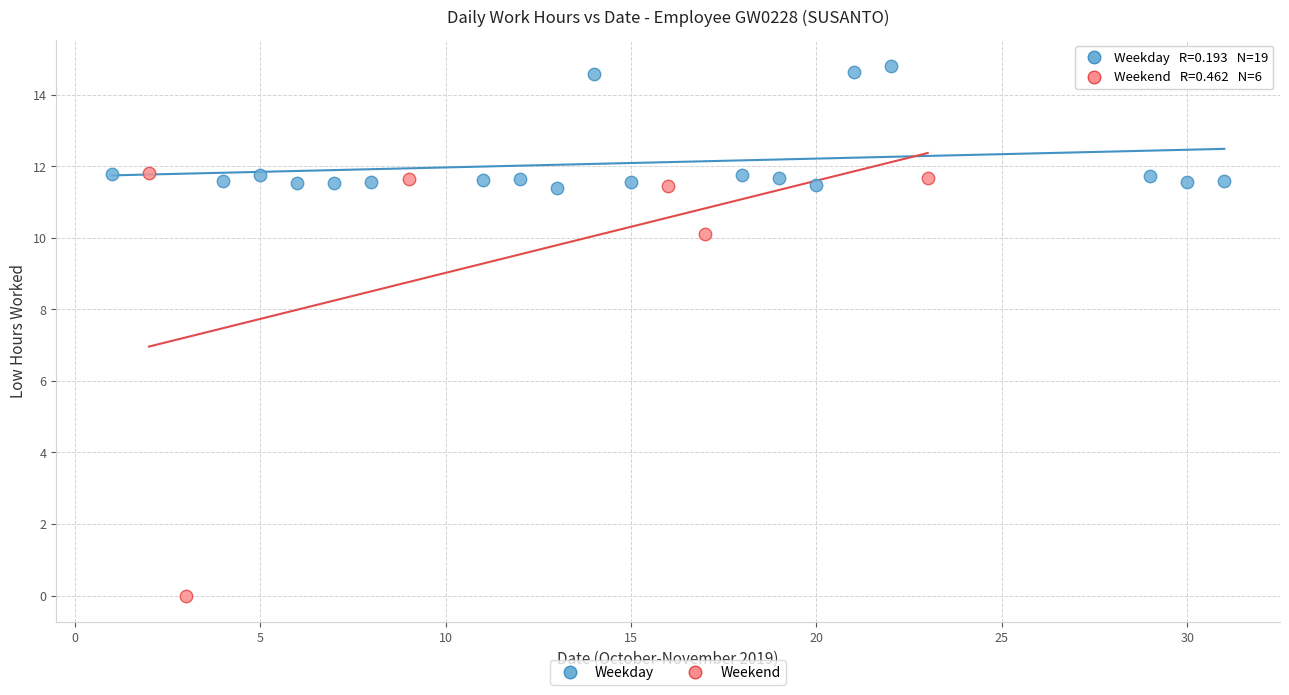

Which series reaches the maximum Y coordinate?

Weekday